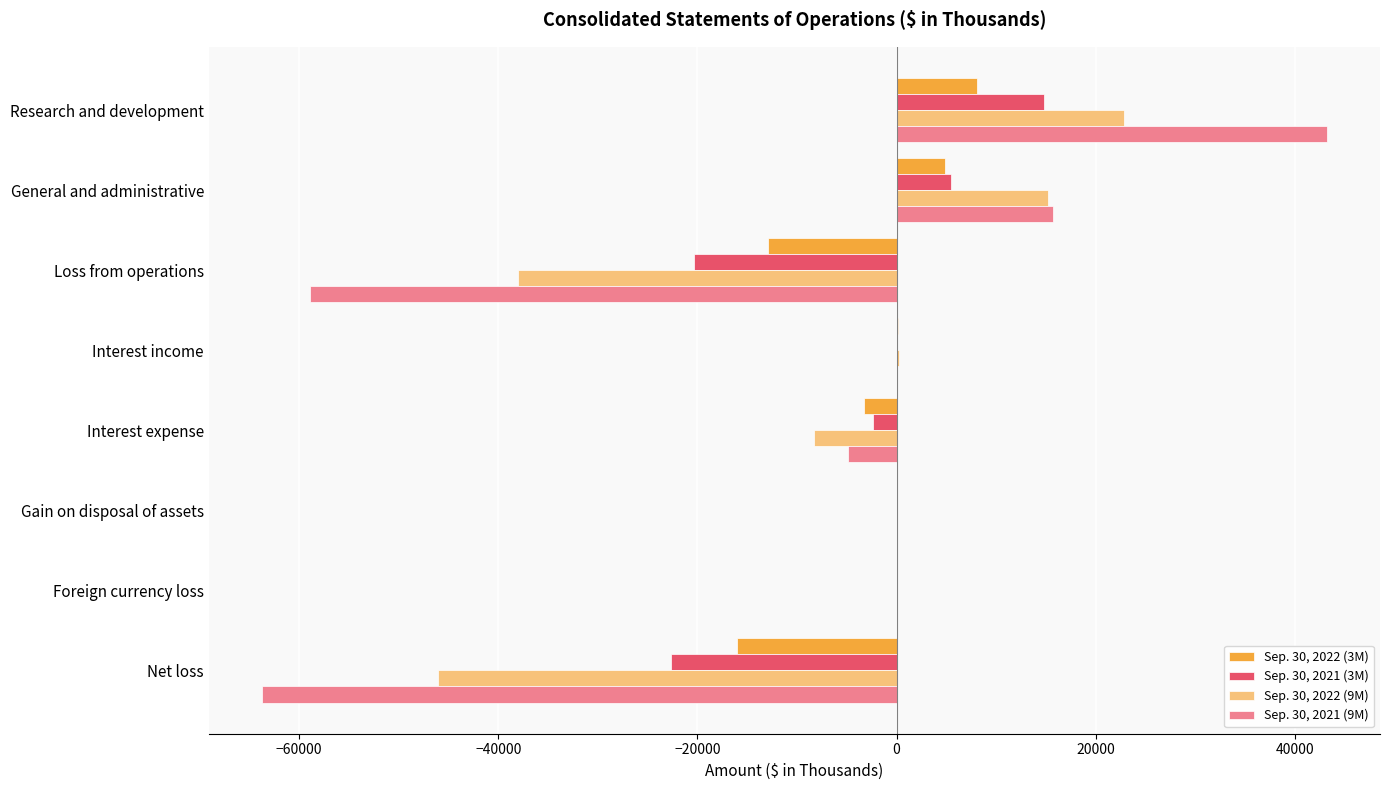

True or false: Sep. 30, 2021 (9M) has a value of 43203 at Research and development.

True